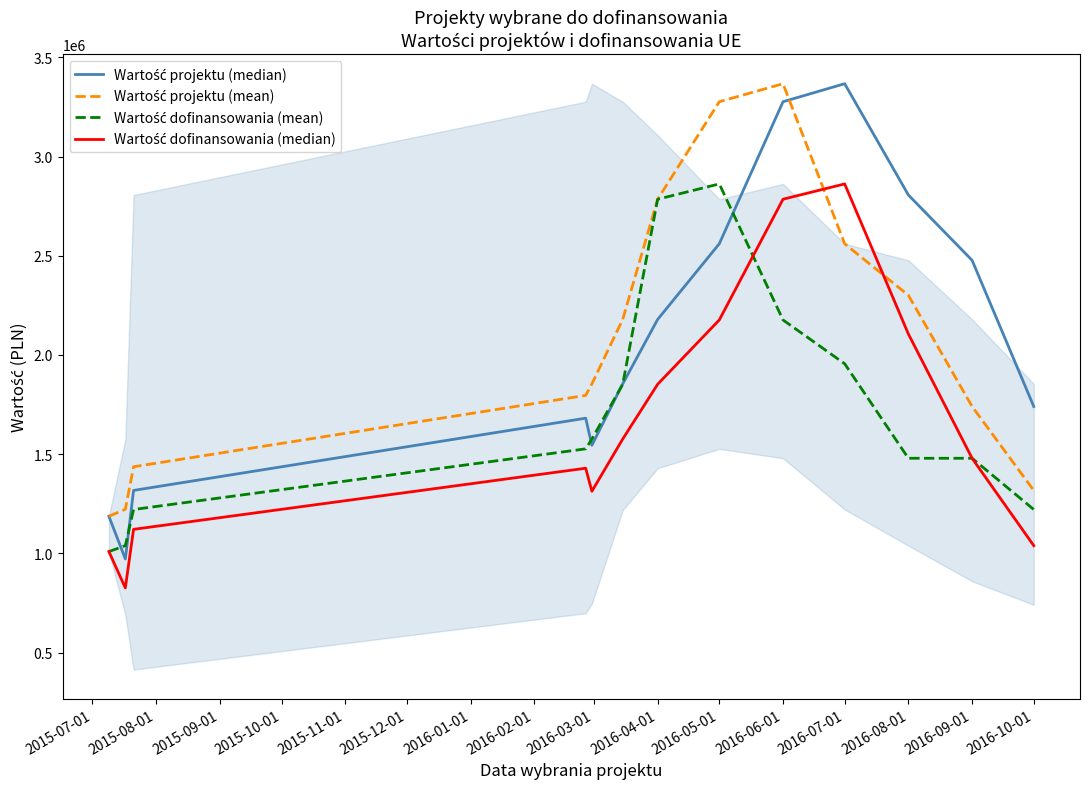

What is the smallest value displayed?

825988.4